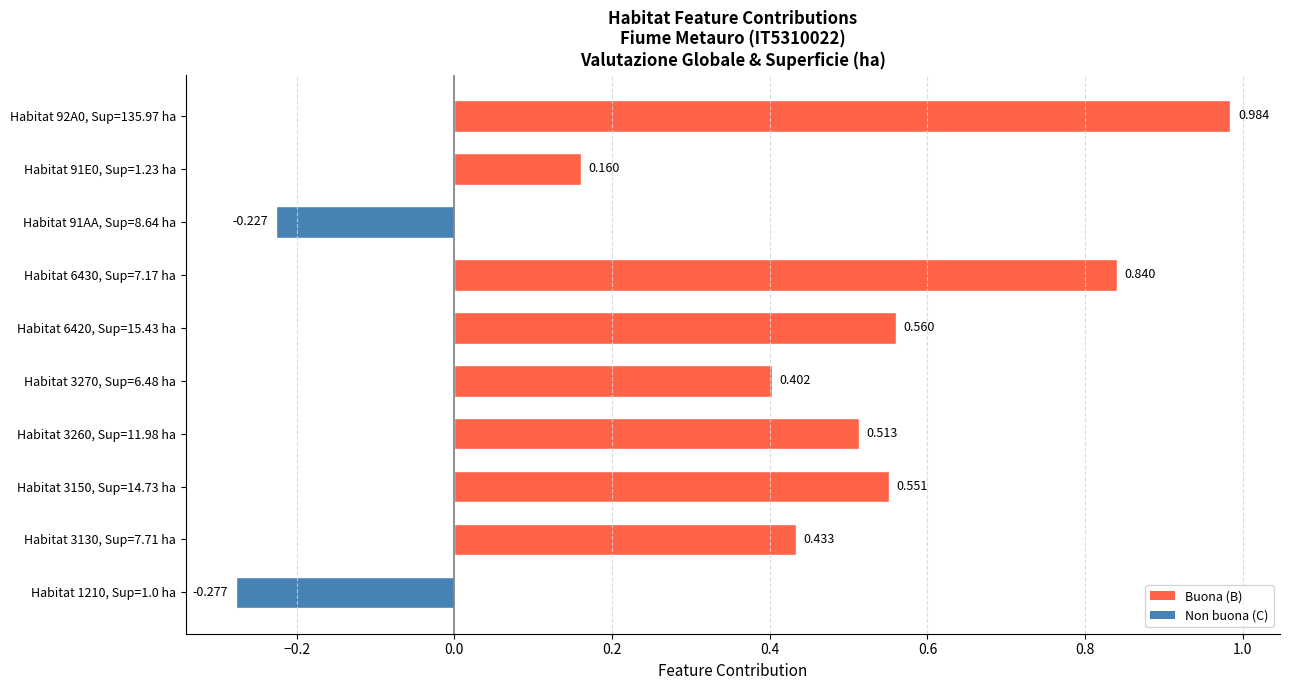

Are the bars horizontal?

Yes